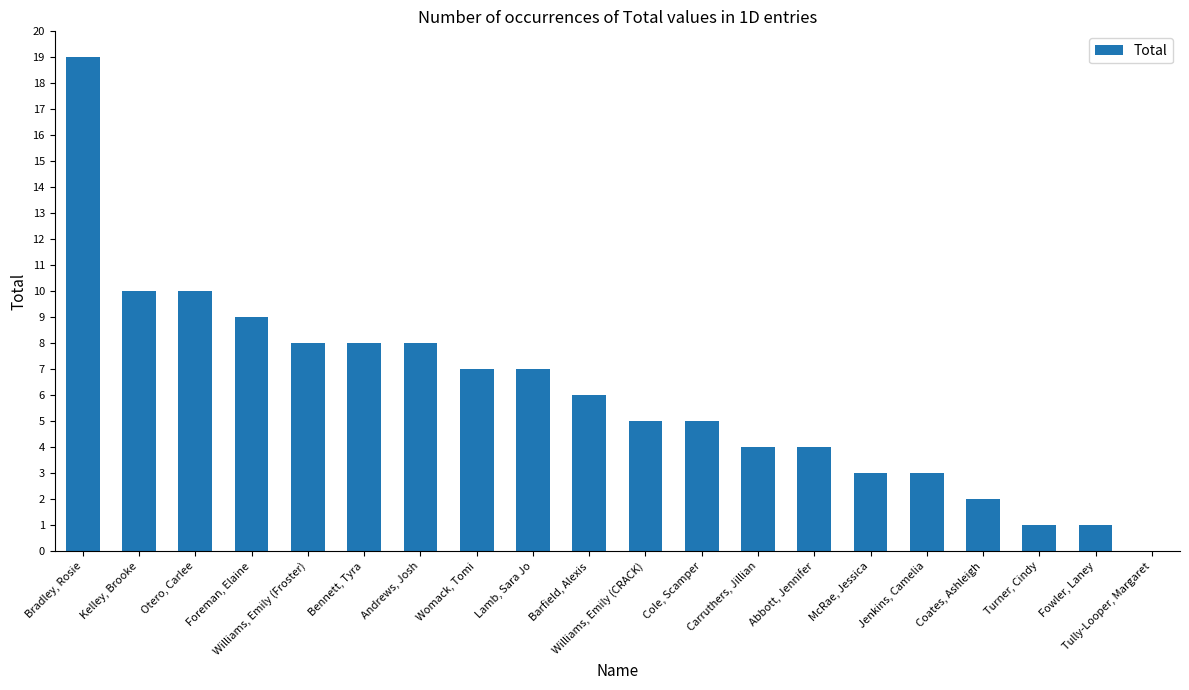

True or false: the data shows 4 at Abbott, Jennifer.

True